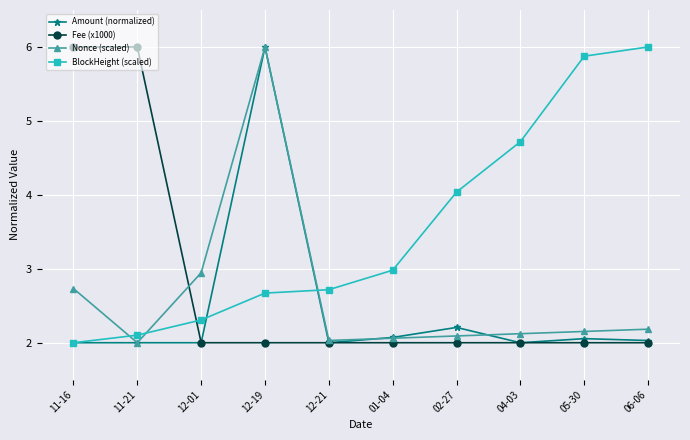

What value does the Fee (x1000) series have at 05-30?

2.0